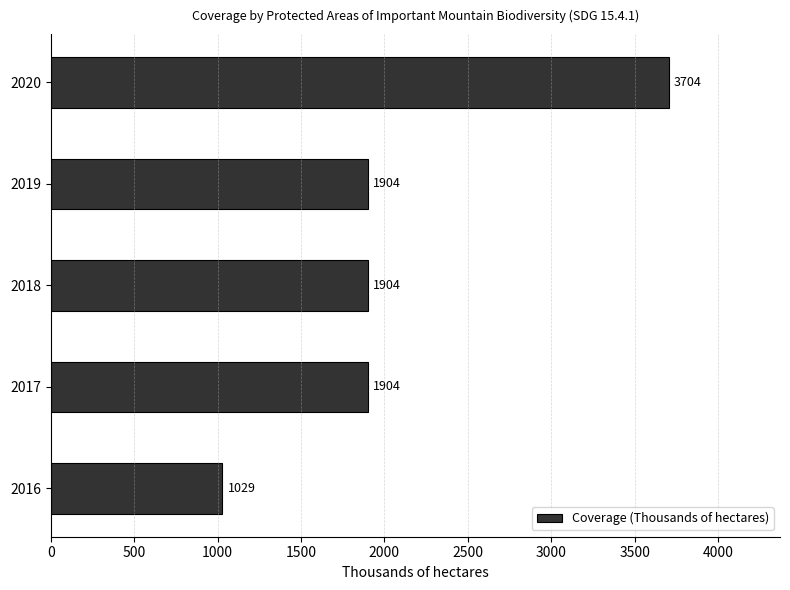

What is the average value?

2089